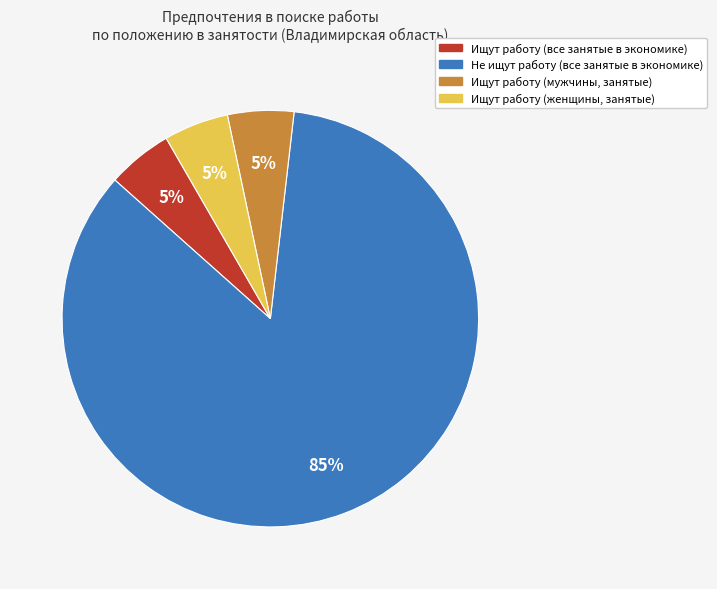

To the nearest percent, what is the difference between the largest and smallest slice percentages?

80%